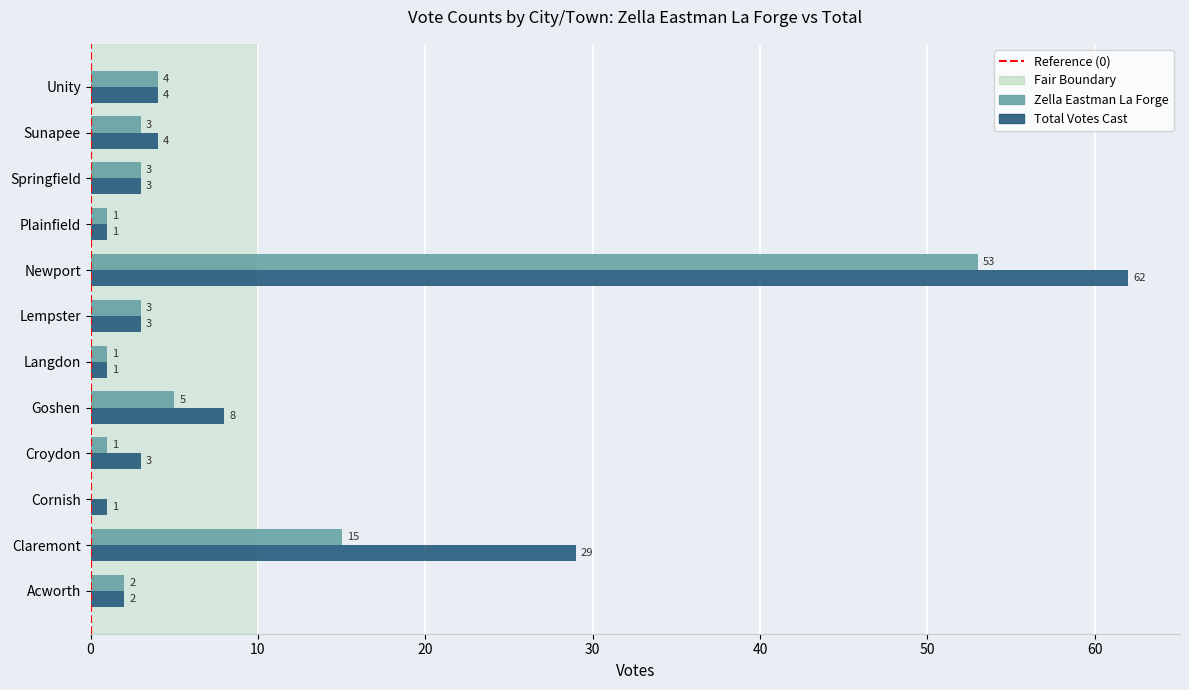

Which series changed the most between Croydon and Lempster?

Zella Eastman La Forge